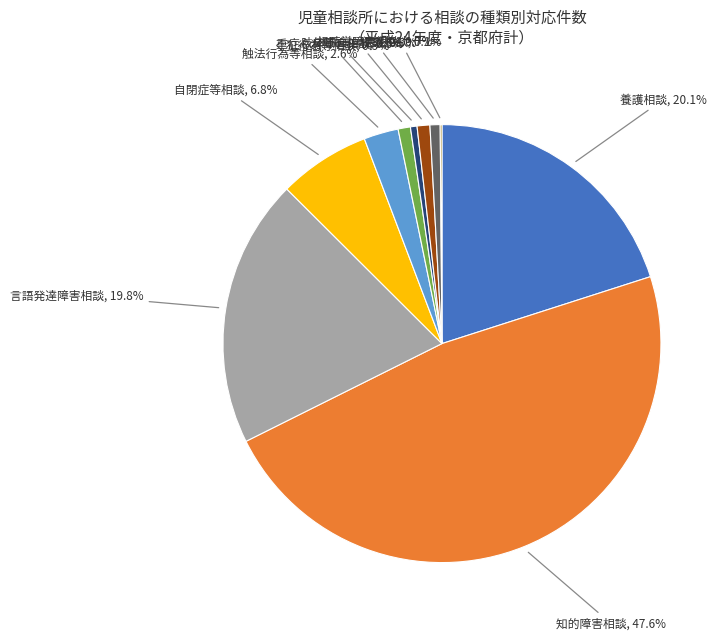

Is there any slice that represents more than half of the pie?

No